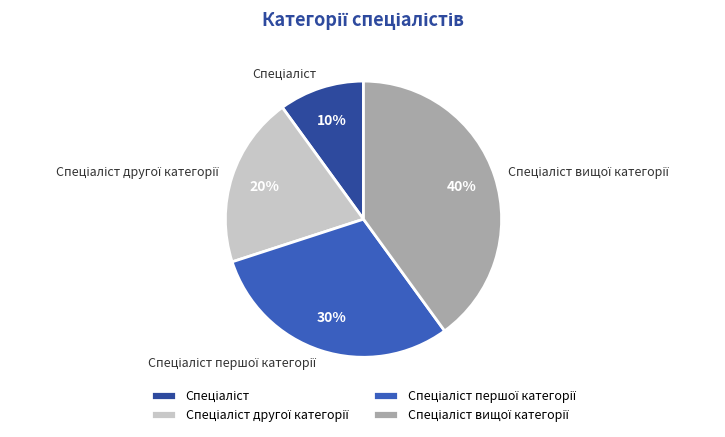

To the nearest percent, what is the average slice percentage?

25%